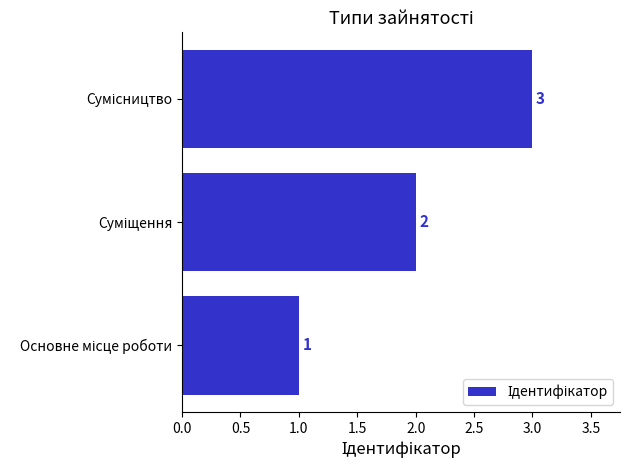

What is the greatest value displayed?

3